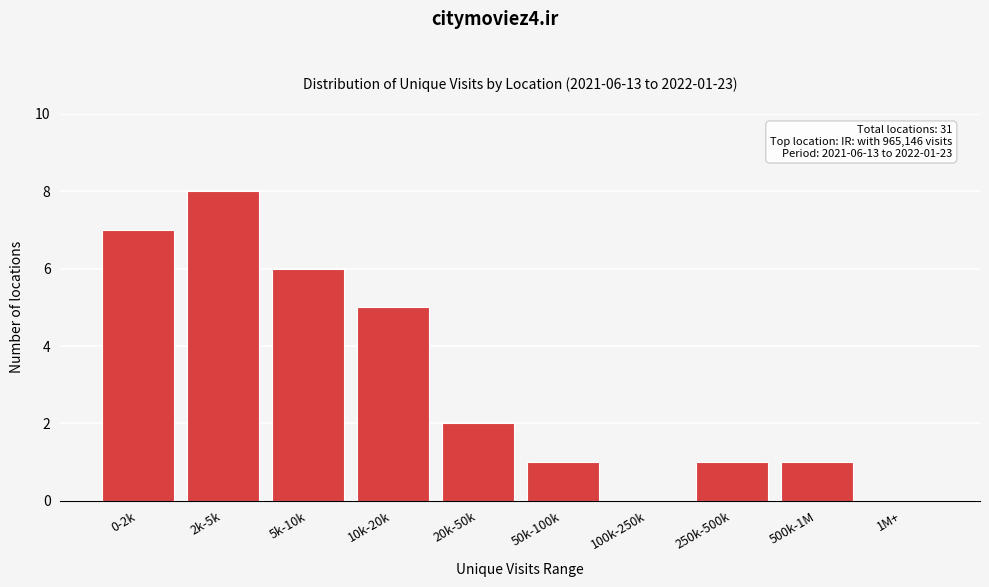

Reading right to left, extract all data points from this chart.

1M+=0	500k-1M=1	250k-500k=1	100k-250k=0	50k-100k=1	20k-50k=2	10k-20k=5	5k-10k=6	2k-5k=8	0-2k=7